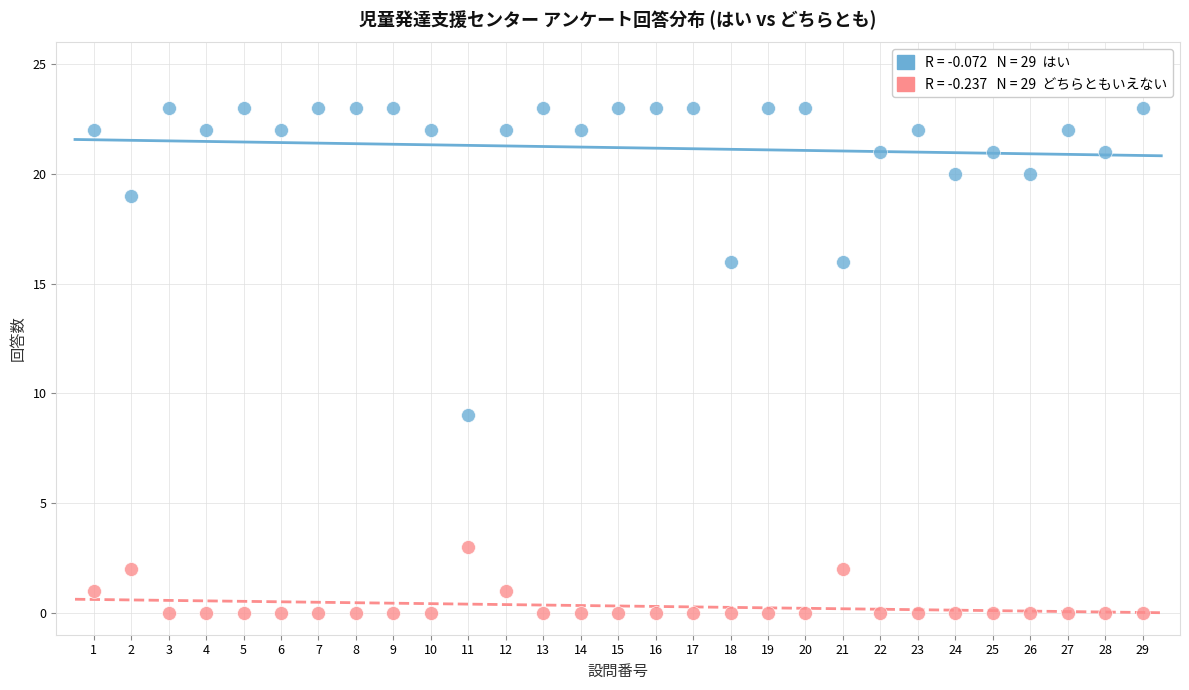

Across all series, what Y value is closest to 11?

9